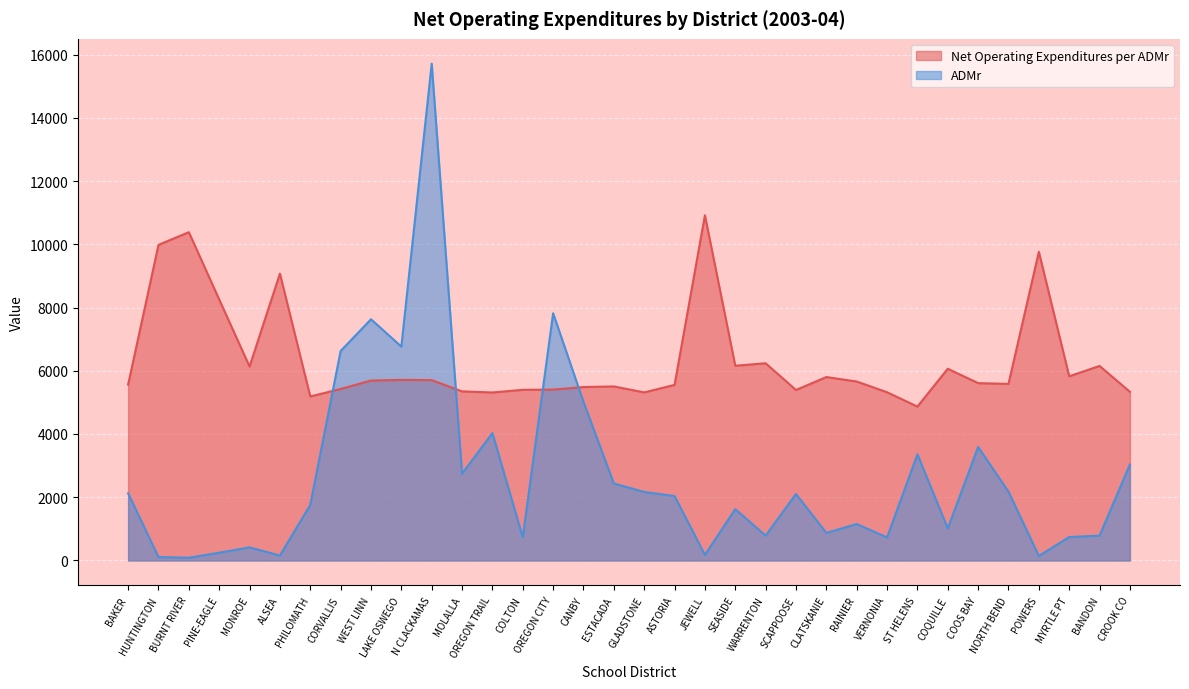

What is the label of the 30th point from the left?

NORTH BEND